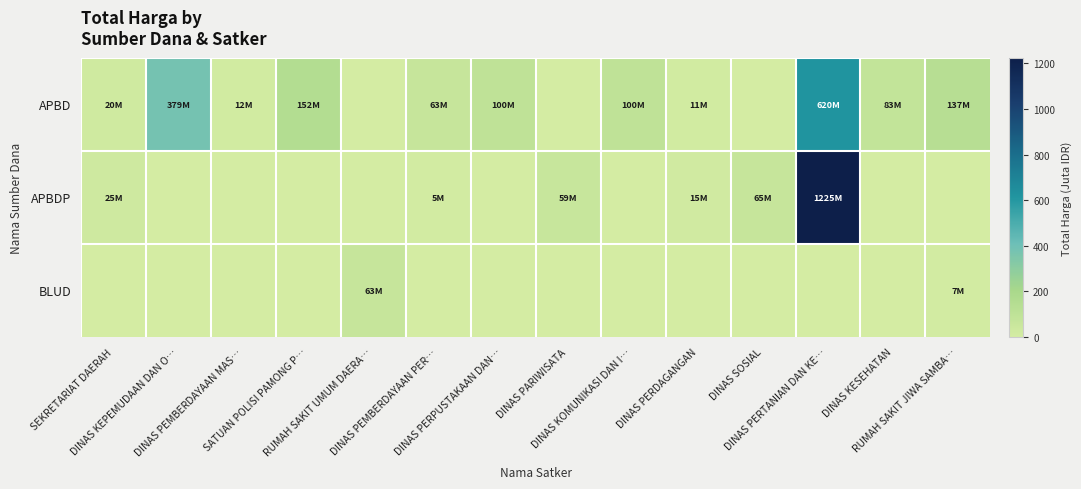

Which series has the widest spread of values?

APBDP